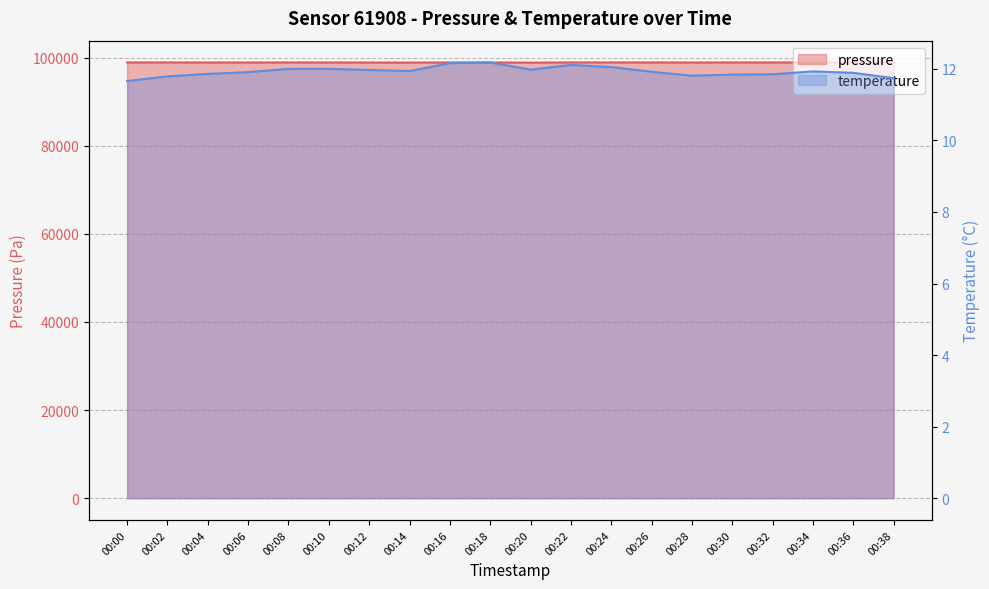

Reading right to left, what are all the values shown in this chart?

pressure: 00:38=98890.7	00:36=98913.7	00:34=98912.2	00:32=98923.1	00:30=98921.4	00:28=98912.0	00:26=98923.9	00:24=98923.9	00:22=98925.8	00:20=98891.2	00:18=98913.3	00:16=98920.7	00:14=98895.3	00:12=98905.5	00:10=98915.7	00:08=98921.9	00:06=98911.6	00:04=98914.1	00:02=98924.7	00:00=98925.4
temperature: 00:38=11.7	00:36=11.9	00:34=11.9	00:32=11.8	00:30=11.8	00:28=11.8	00:26=11.9	00:24=12.1	00:22=12.1	00:20=12.0	00:18=12.2	00:16=12.2	00:14=11.9	00:12=12.0	00:10=12.0	00:08=12.0	00:06=11.9	00:04=11.9	00:02=11.8	00:00=11.7